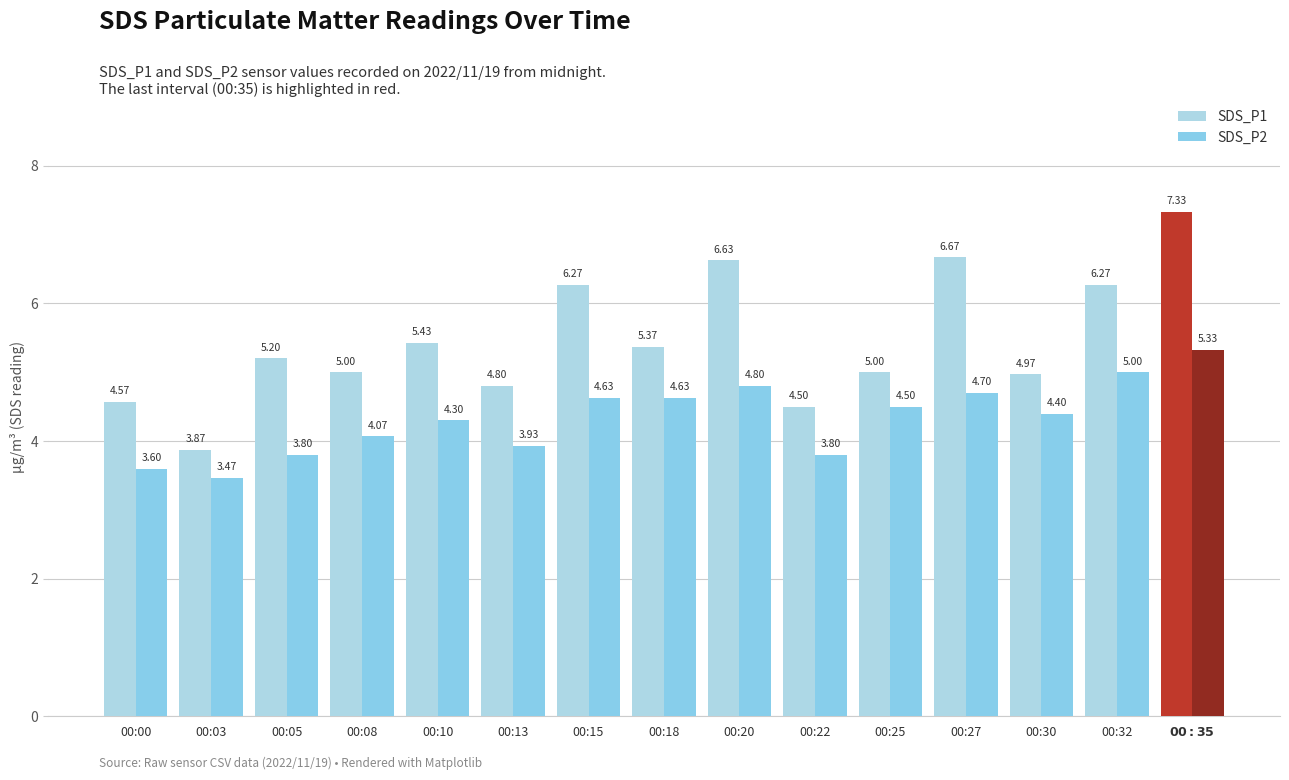

What is the difference between the highest and lowest values at 00:22?

0.7